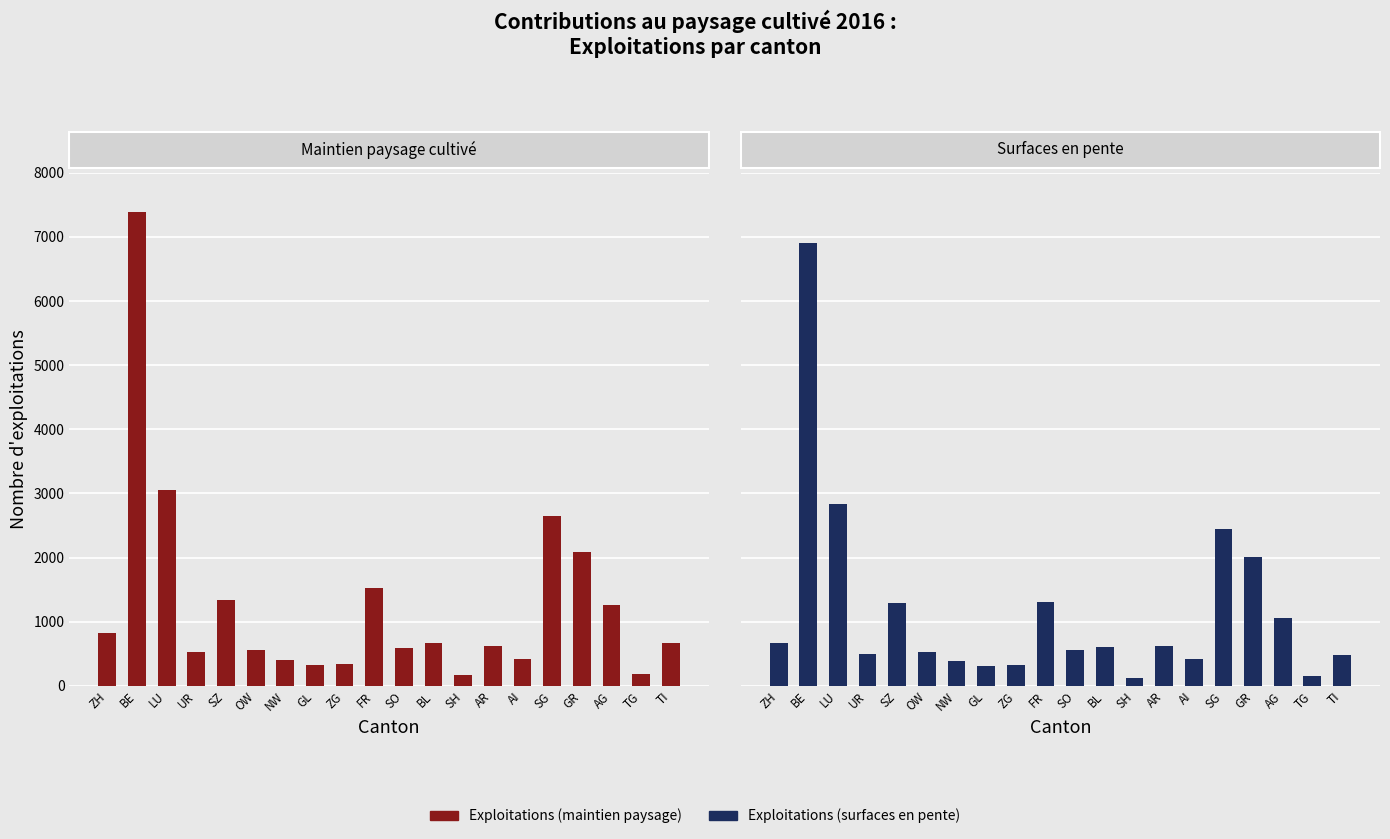

Read the Exploitations (maintien paysage) value at AG, to the nearest 10.

1260